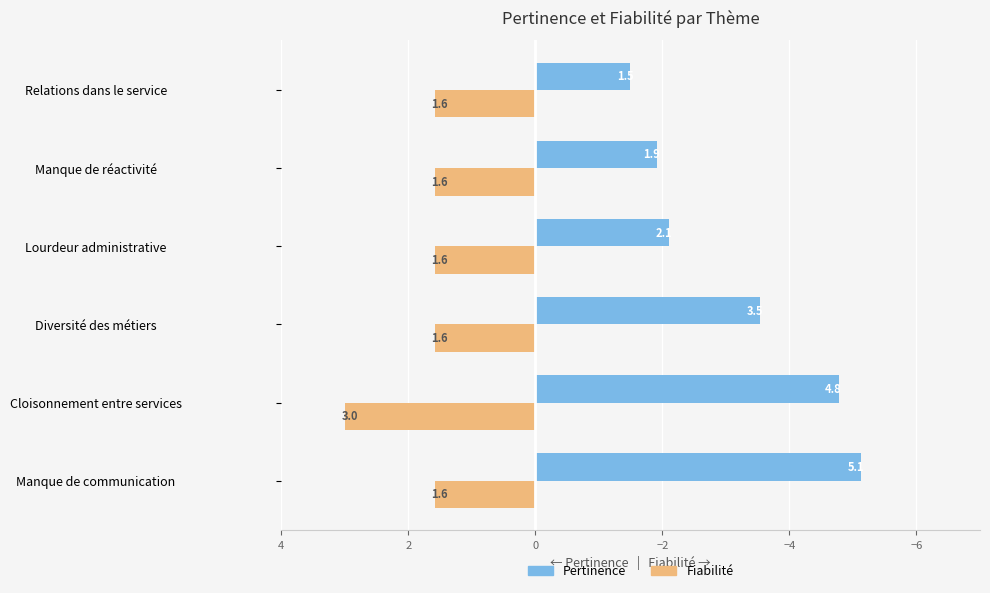

Rank the categories by Pertinence value from lowest to highest.

Manque de communication, Cloisonnement entre services, Diversité des métiers, Lourdeur administrative, Manque de réactivité, Relations dans le service